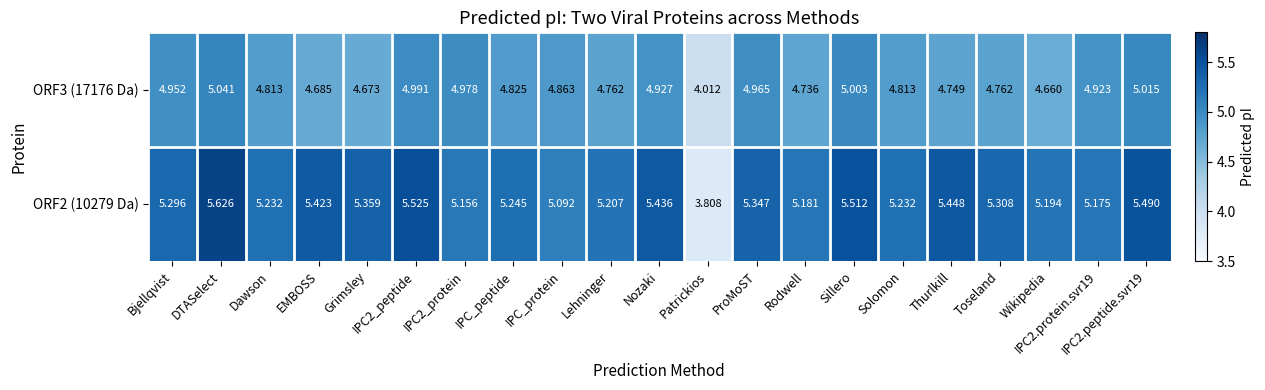

At which category is the sum across all series the highest?

DTASelect